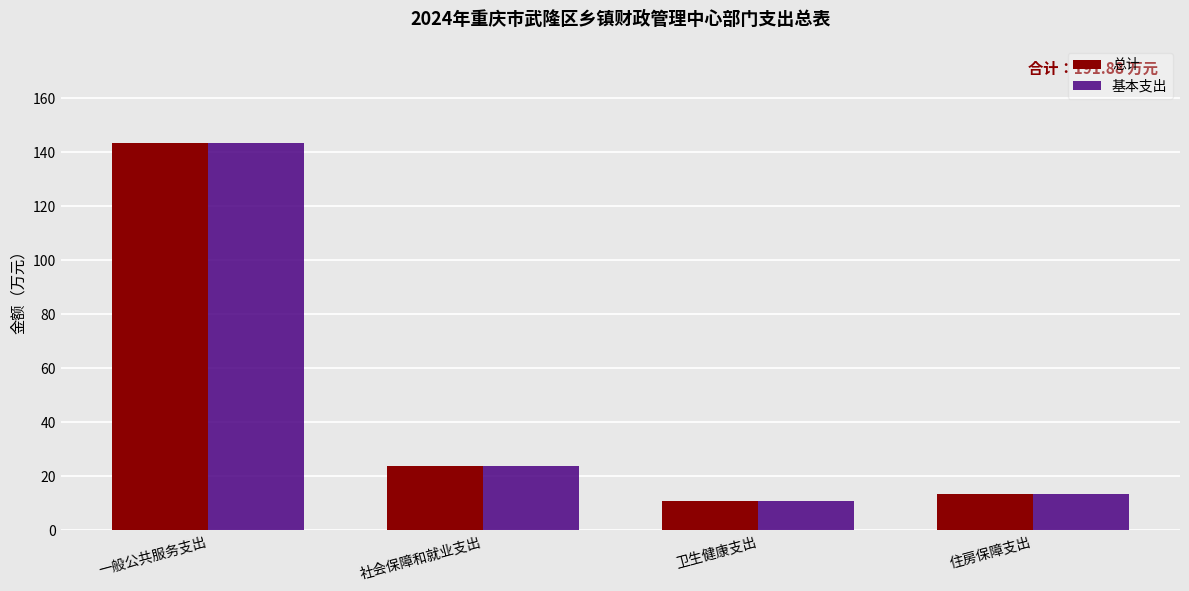

What is the lowest value of the 基本支出 series?

11.0